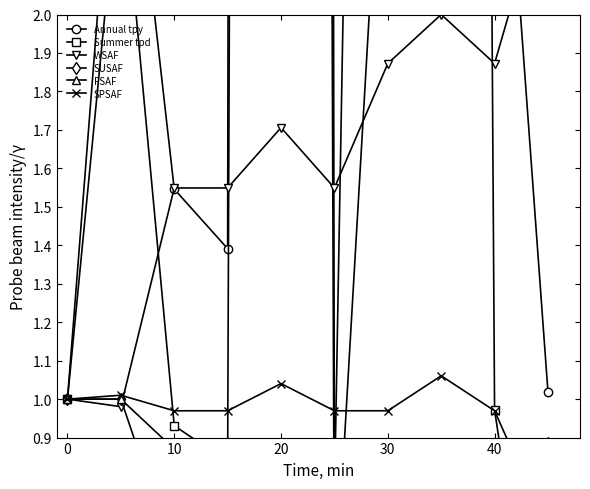

Is this an area chart (filled region under the line)?

No